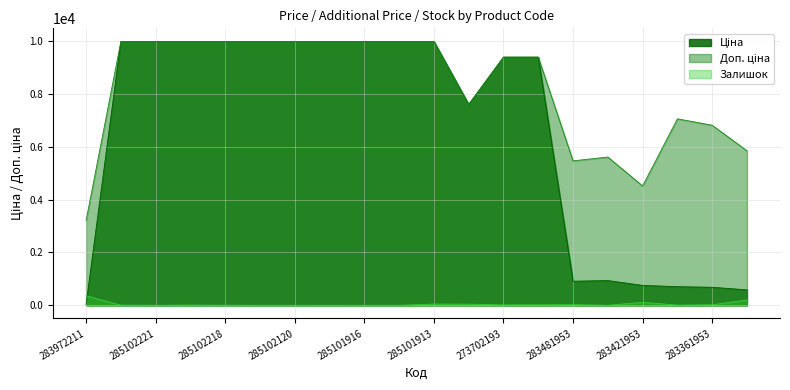

How many values in the Доп. ціна series exceed 9974?

10